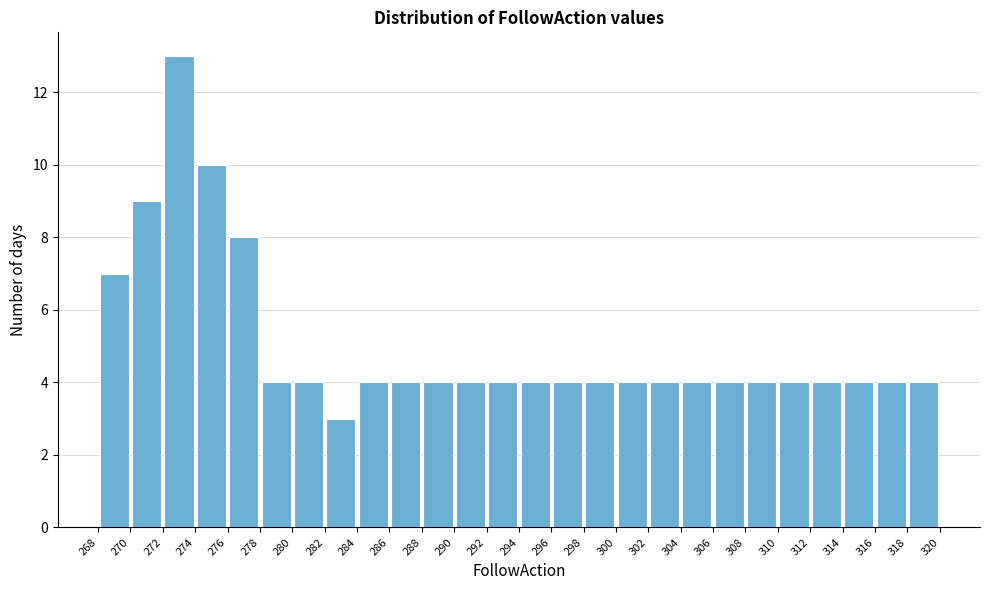

Reading left to right, list every bar in this chart as the range it spans on the x-axis followed by its height. The values are not printed on the chart, so give them approximately, as read against the axis.

268 to 270: 7
270 to 272: 9
272 to 274: 13
274 to 276: 10
276 to 278: 8
278 to 280: 4
280 to 282: 4
282 to 284: 3
284 to 286: 4
286 to 288: 4
288 to 290: 4
290 to 292: 4
292 to 294: 4
294 to 296: 4
296 to 298: 4
298 to 300: 4
300 to 302: 4
302 to 304: 4
304 to 306: 4
306 to 308: 4
308 to 310: 4
310 to 312: 4
312 to 314: 4
314 to 316: 4
316 to 318: 4
318 to 320: 4